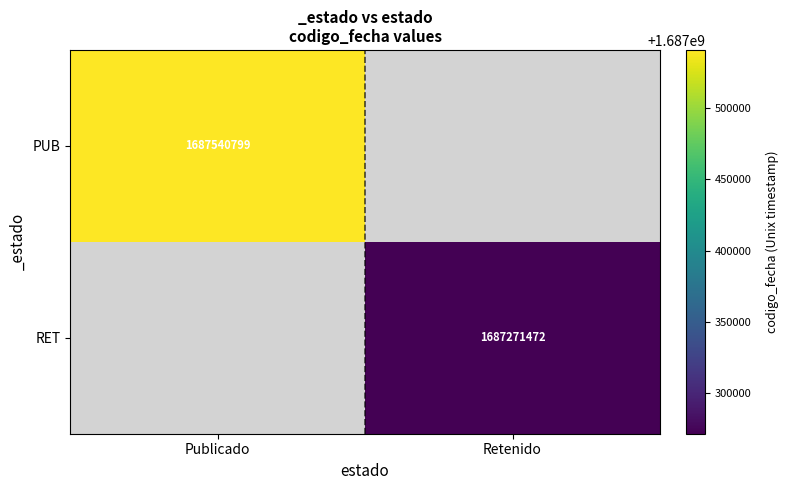

How many series are shown in this chart?

2